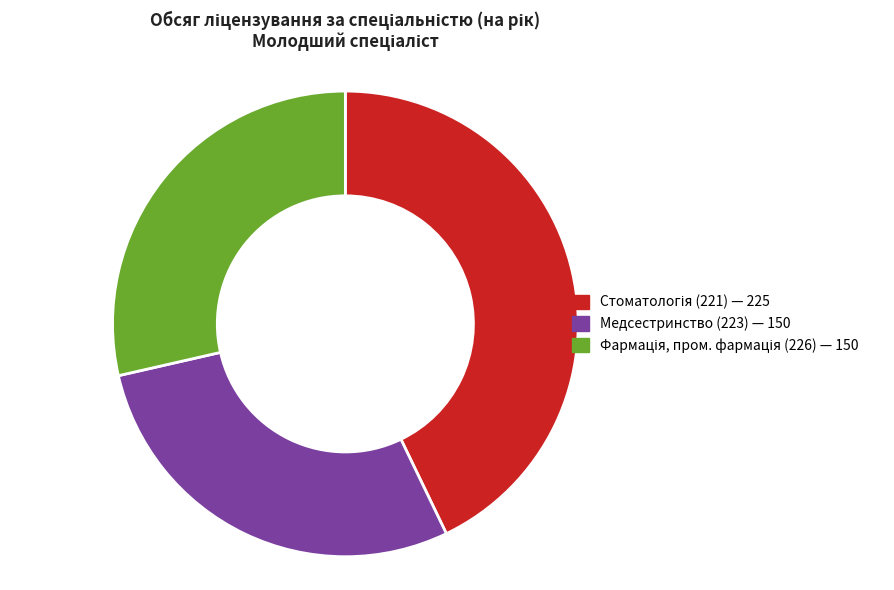

Does any single category account for the majority?

No